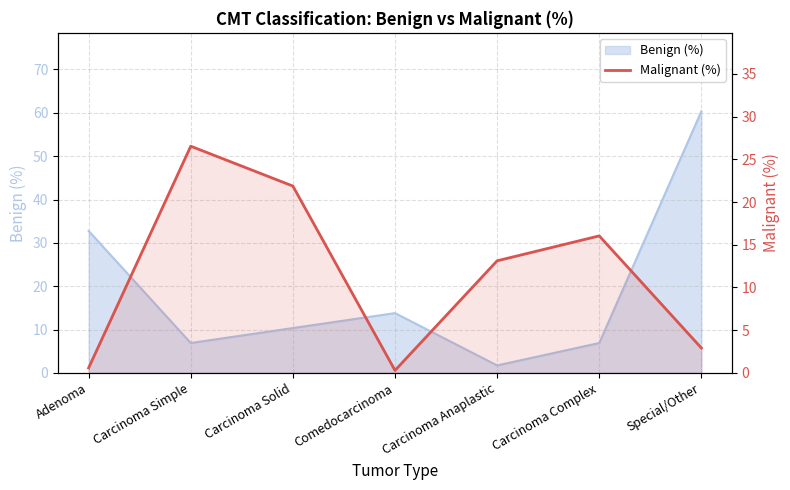

Which label corresponds to the smallest value in the chart?

Comedocarcinoma